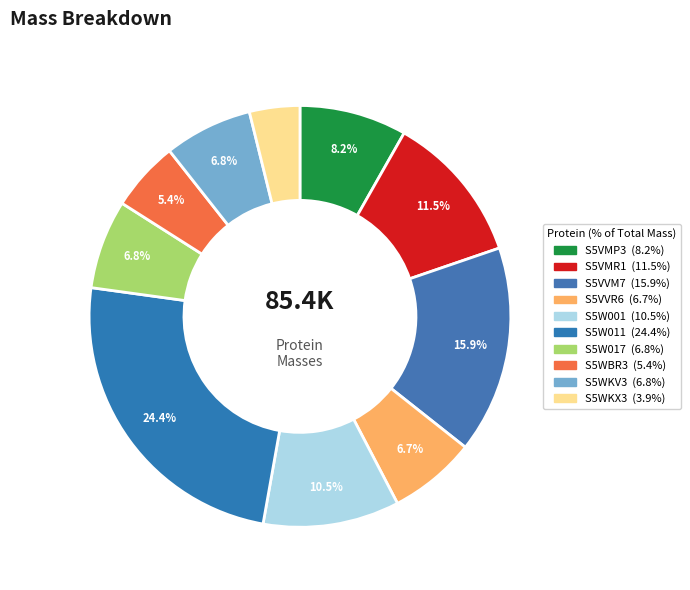

How many slices are in this pie chart?

10